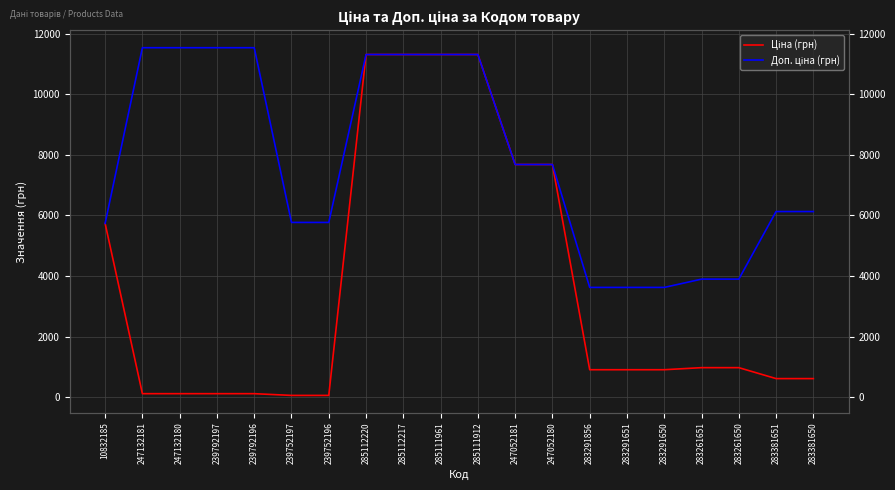

True or false: Ціна (грн) and Доп. ціна (грн) cross at least once.

False